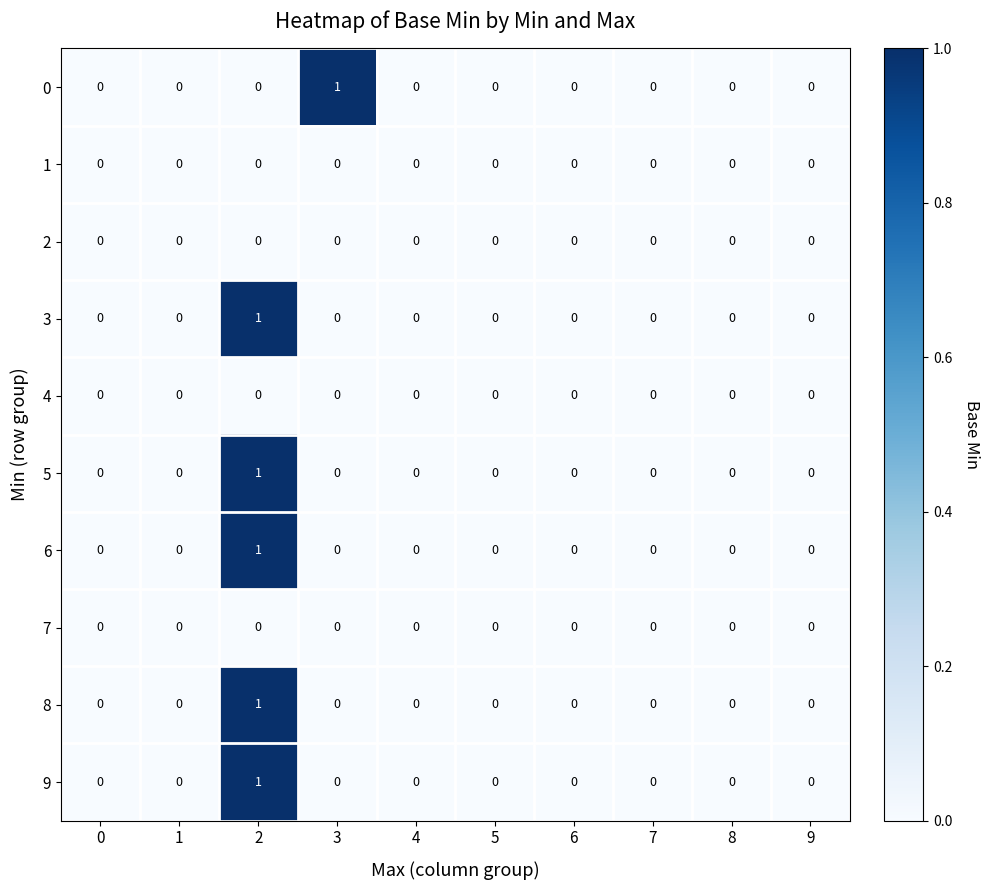

The 5 series shows 1 at 8. True or false?

False